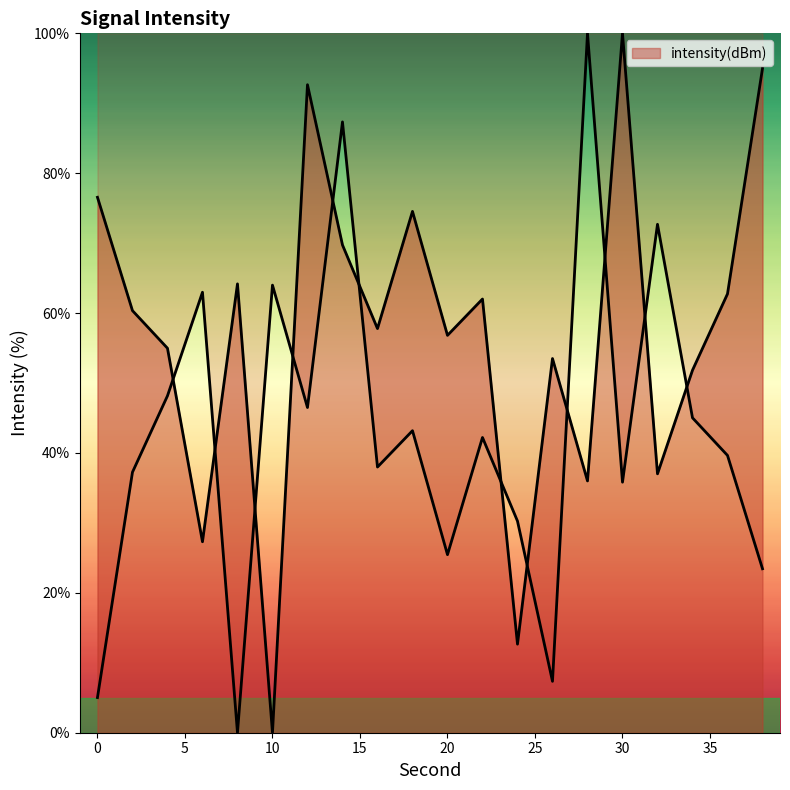

Rank the categories by value from highest to lowest.

30, 38, 12, 0, 18, 14, 8, 36, 22, 2, 16, 20, 4, 26, 34, 32, 28, 6, 24, 10